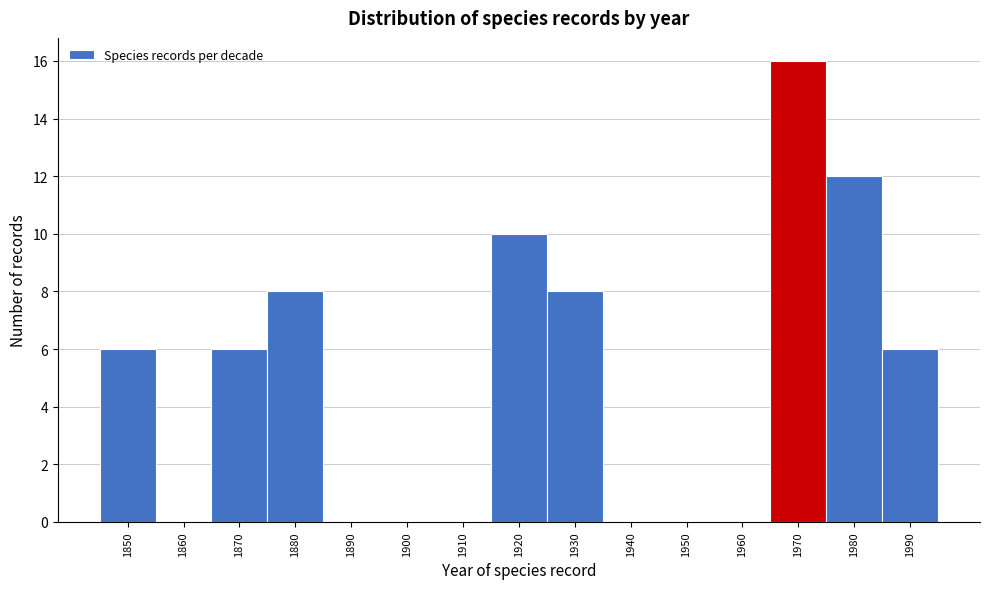

Reading left to right, extract all data points from this chart.

1850=6	1860=0	1870=6	1880=8	1890=0	1900=0	1910=0	1920=10	1930=8	1940=0	1950=0	1960=0	1970=16	1980=12	1990=6